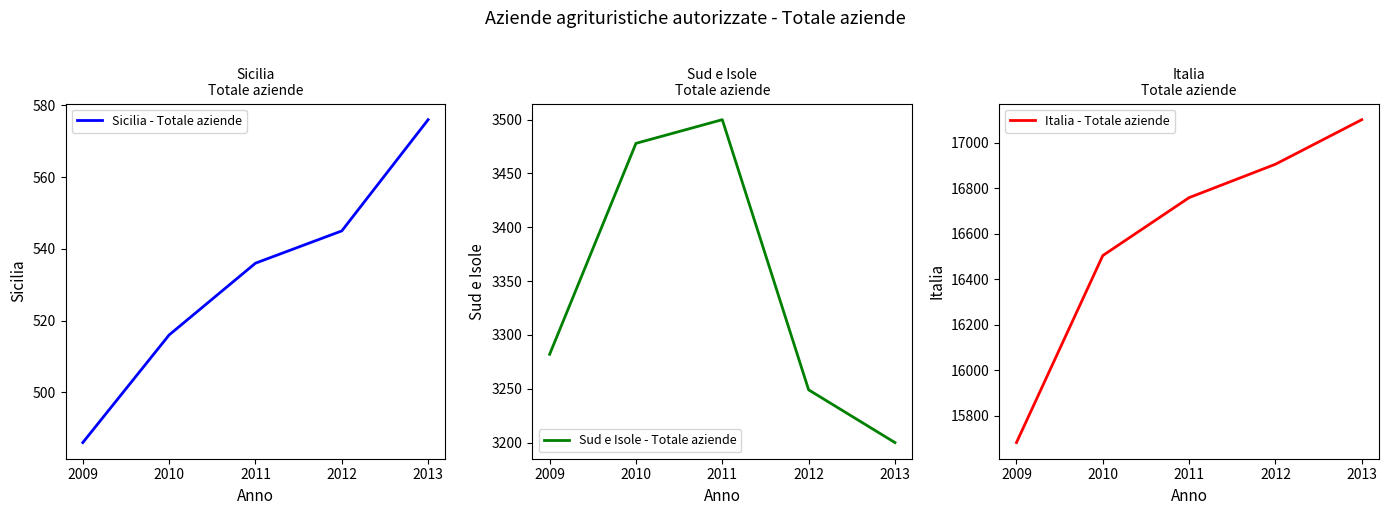

How many series are shown in this chart?

3